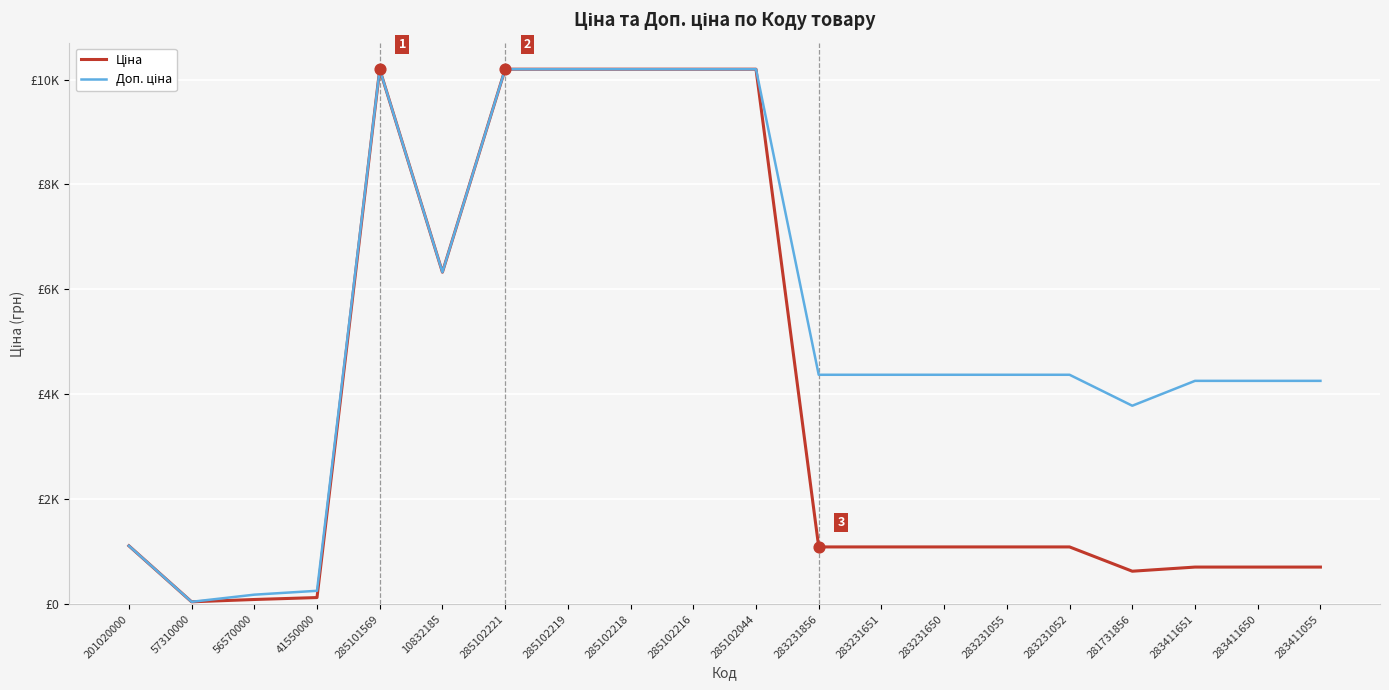

What are all the series names shown in the legend?

Ціна, Доп. ціна